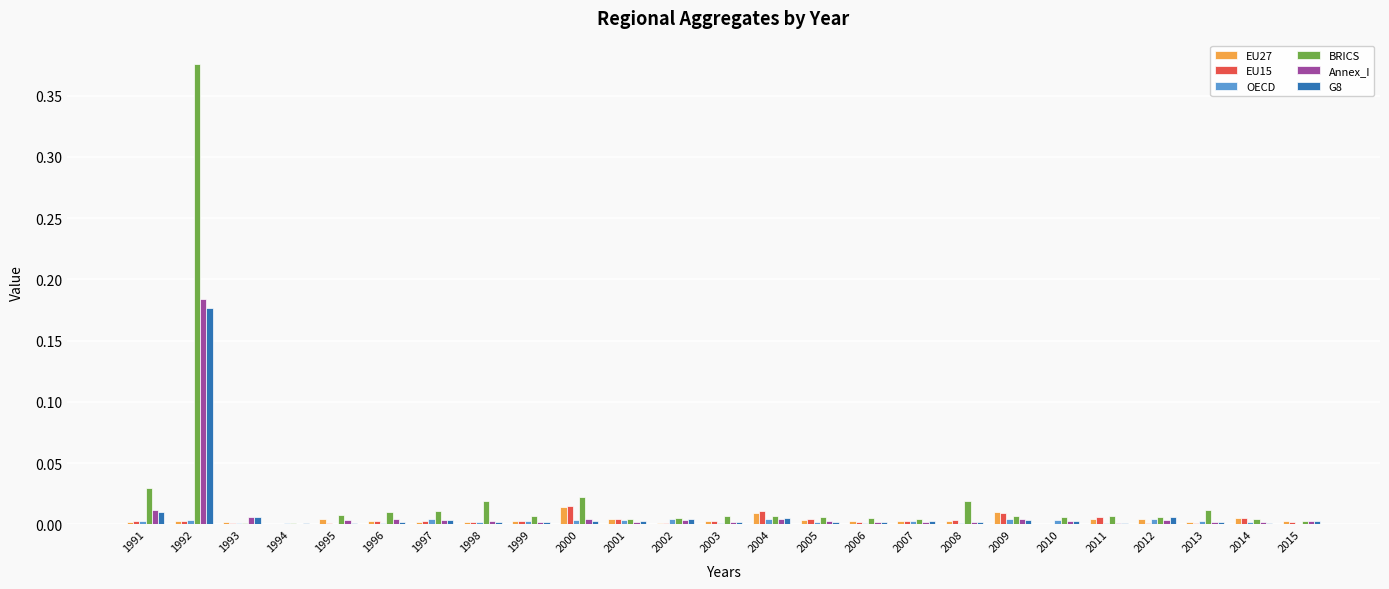

Is it true that EU27 equals 0.0 at 1997?

True